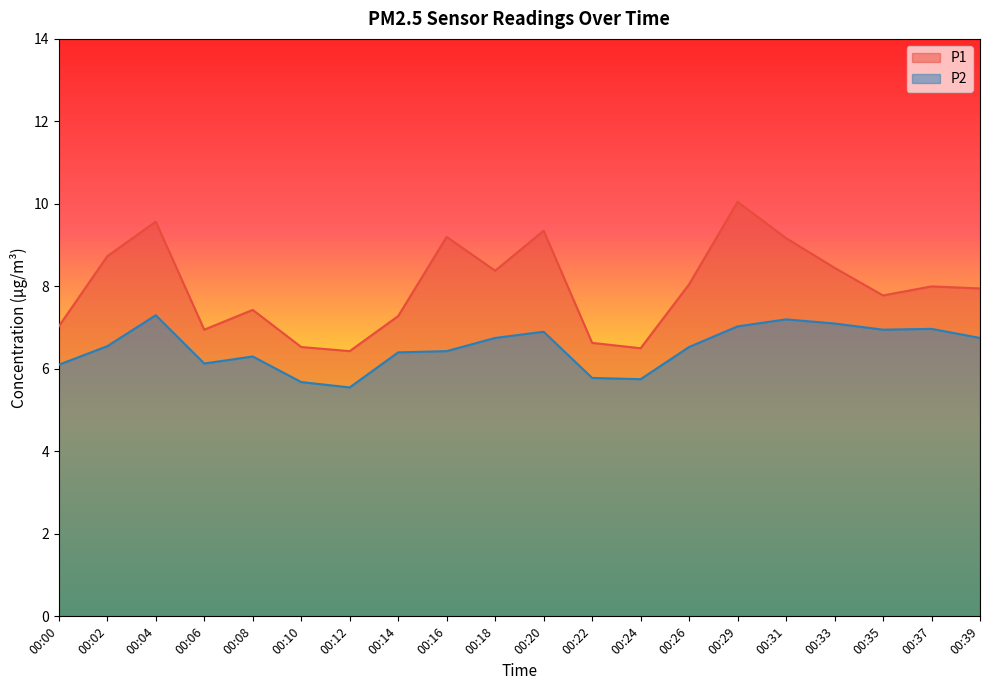

What is the average value of the P2 series?

6.5